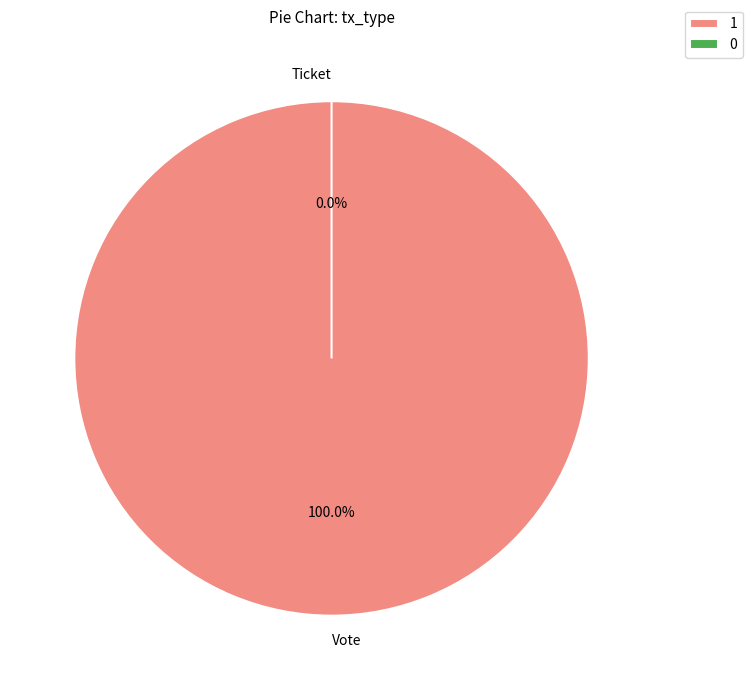

Combined, what portion of the pie is Vote and Ticket?

100.0%